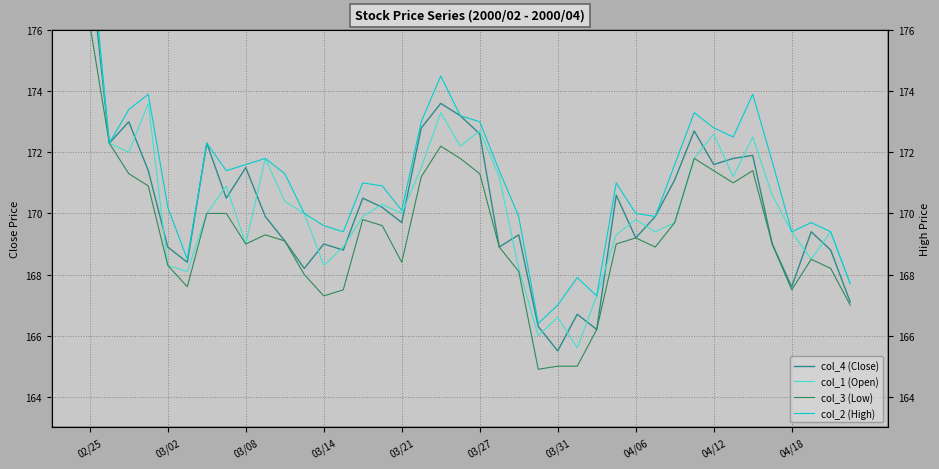

True or false: col_1 (Open) has a value of 297.1 at 23.

False